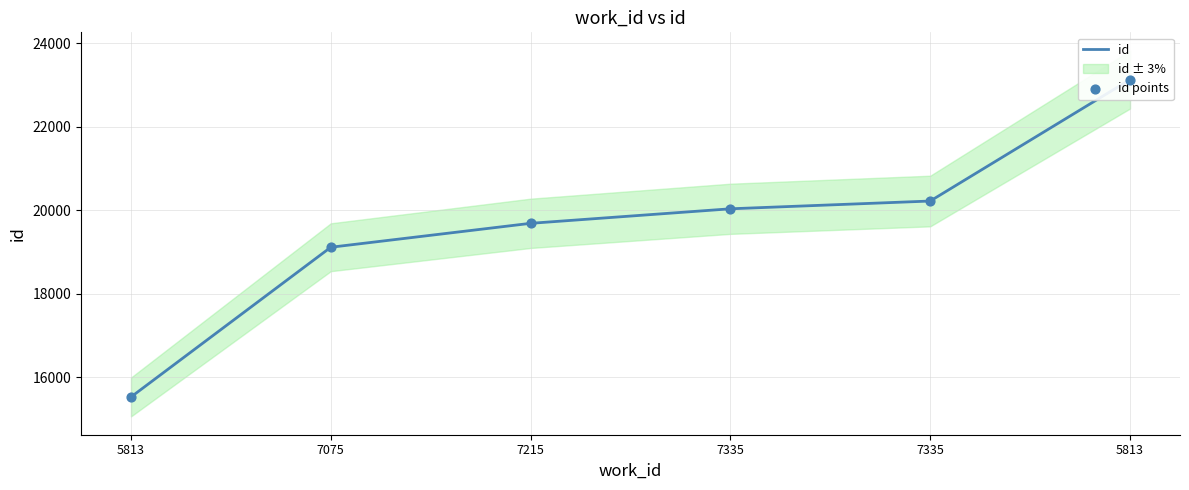

Is the value of id points at 7335 greater than the value of id at 7335?

No